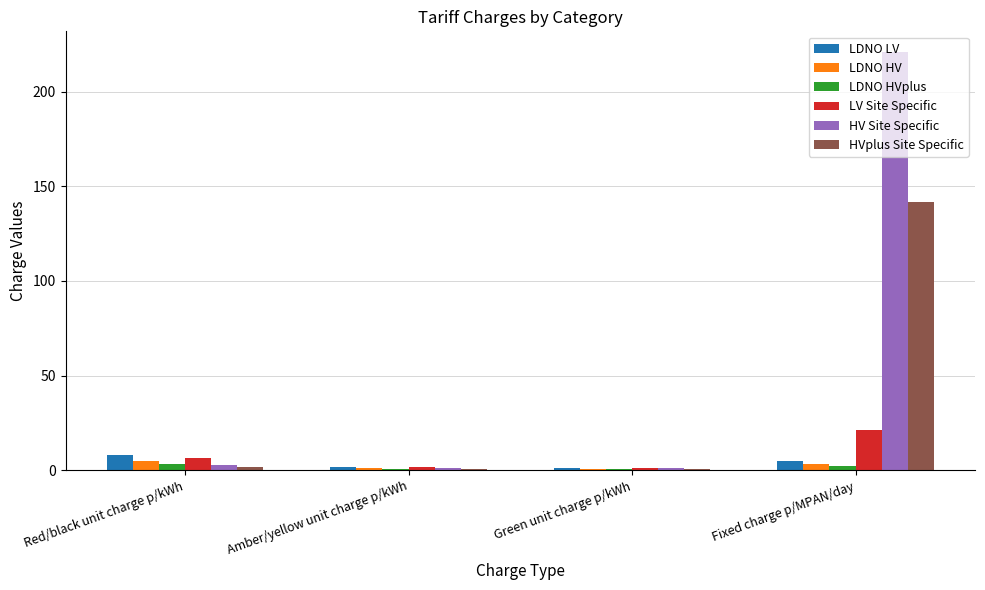

How many data points does each series have?

4